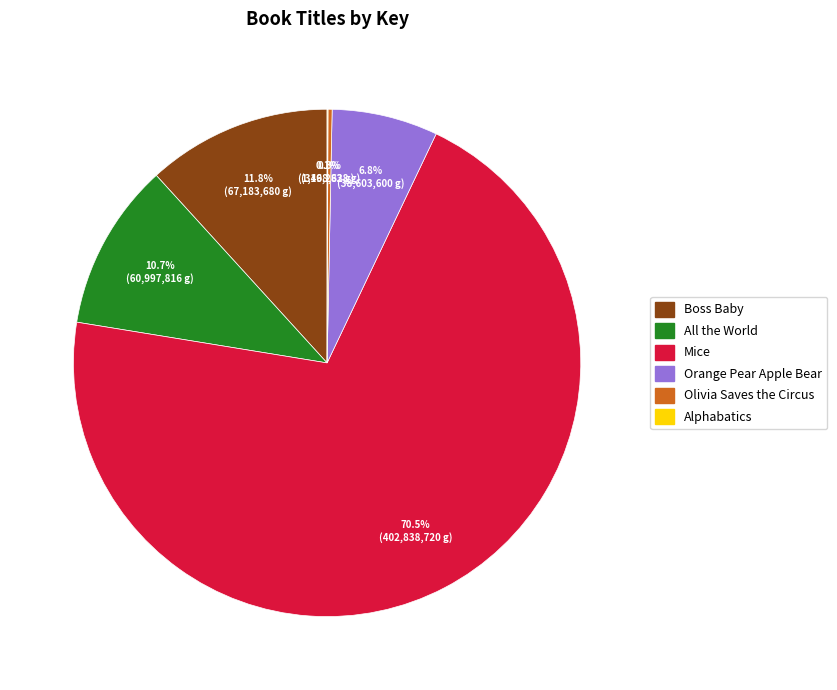

Do Orange Pear Apple Bear and Mice together represent more than half of the pie?

Yes